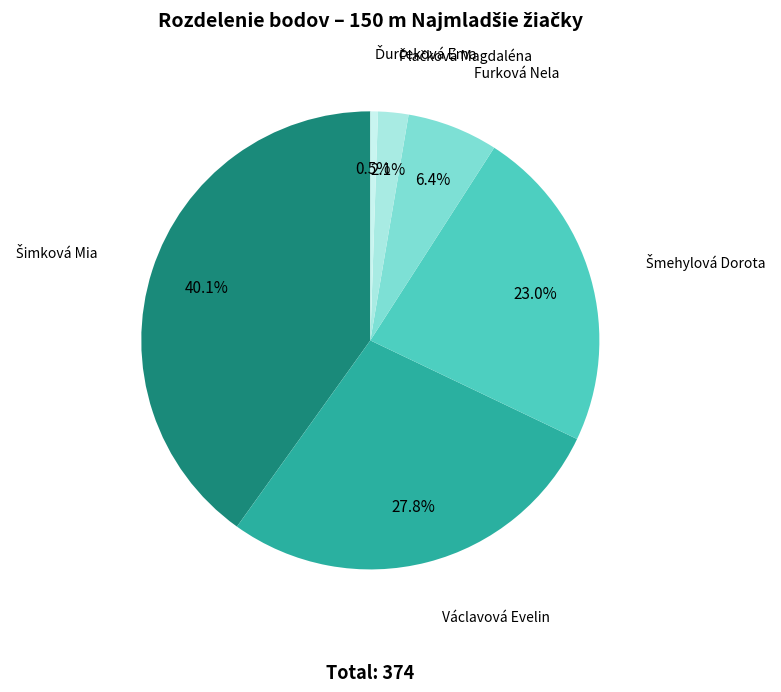

What percentage is NOT represented by Václavová Evelin?

72.2%